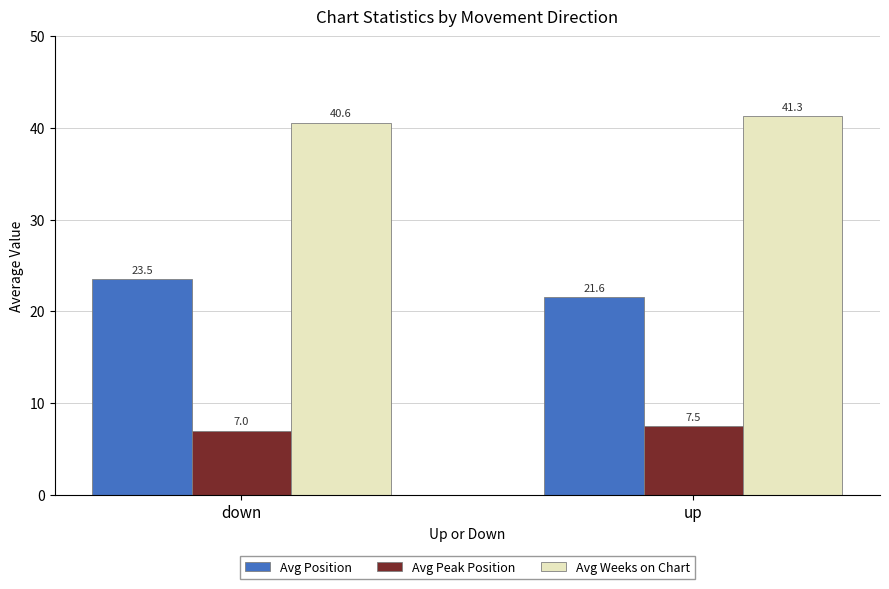

What is the approximate value of Avg Weeks on Chart at down?

40.6